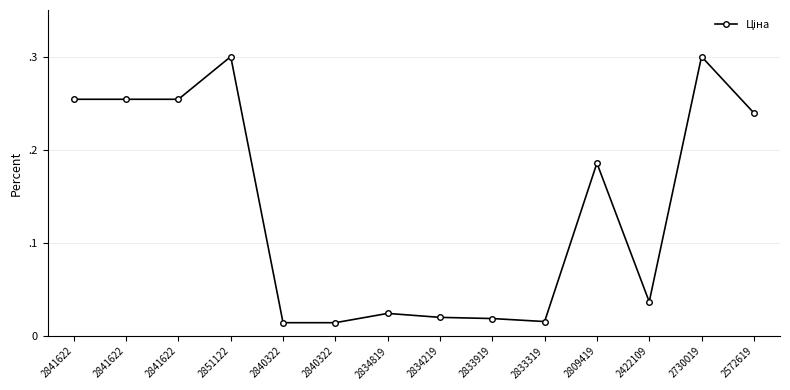

Reading right to left, what are all the values shown in this chart?

2572619=0.2	2730019=0.3	2422109=0.0	2809419=0.2	2833319=0.0	2833919=0.0	2834219=0.0	2834819=0.0	2840322=0.0	2840322=0.0	2851122=0.3	2841622=0.3	2841622=0.3	2841622=0.3